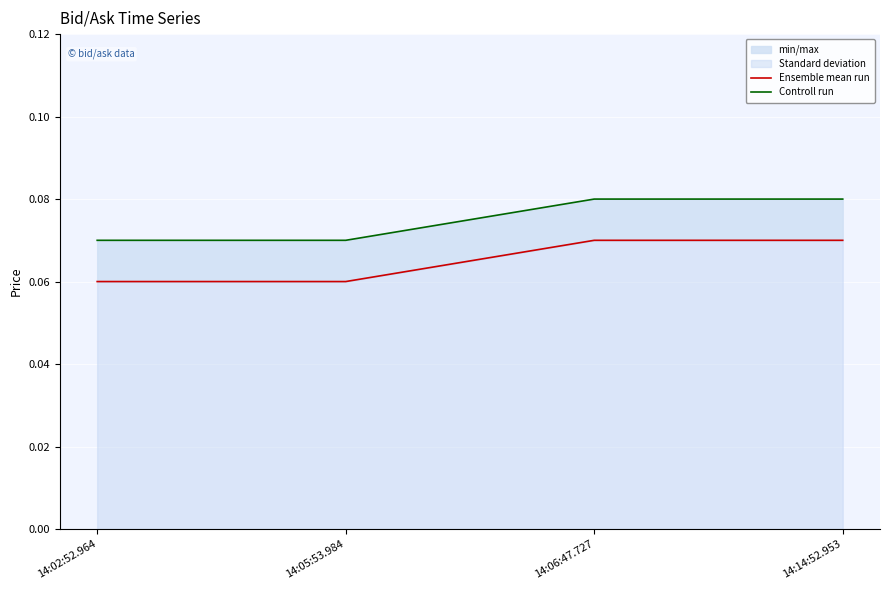

What is the sum of all Ensemble mean run values?

0.3